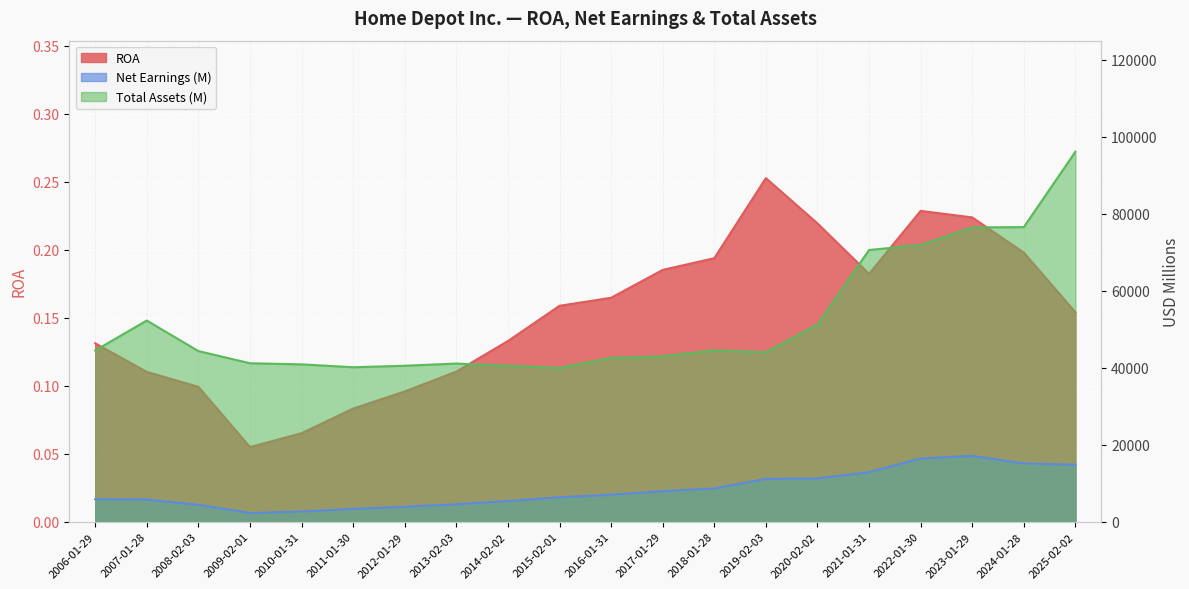

What is the total value across all series at 2018-01-28?

53159.2